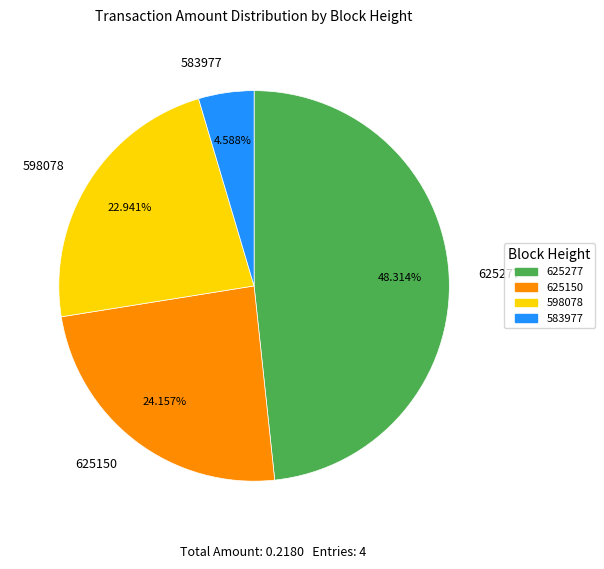

Is there any slice that represents more than half of the pie?

No